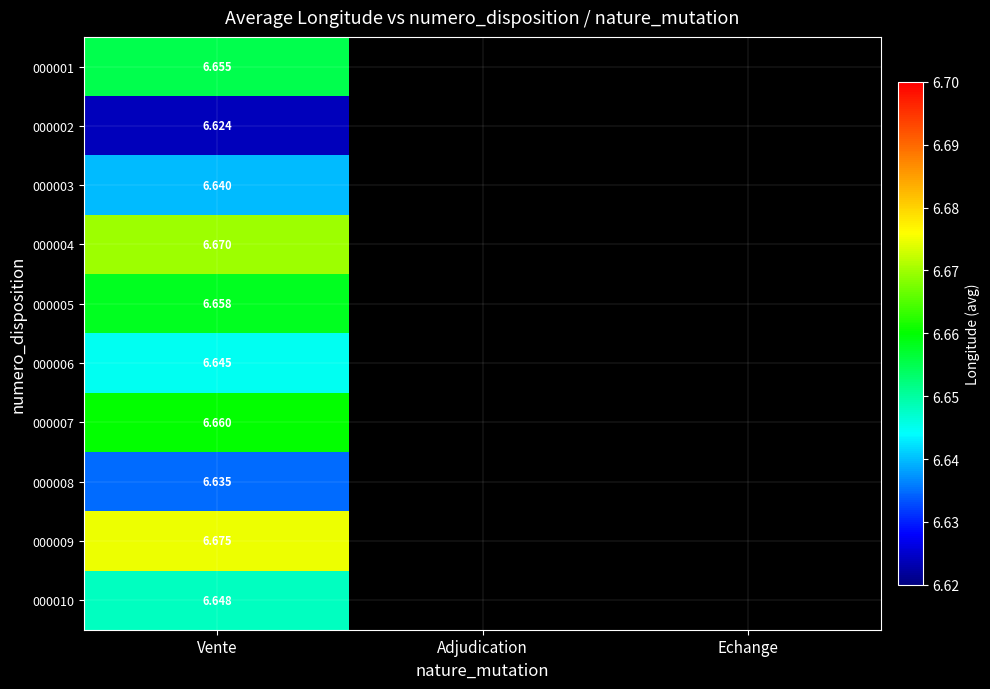

True or false: 000010 has a value of 0.0 at Adjudication.

True